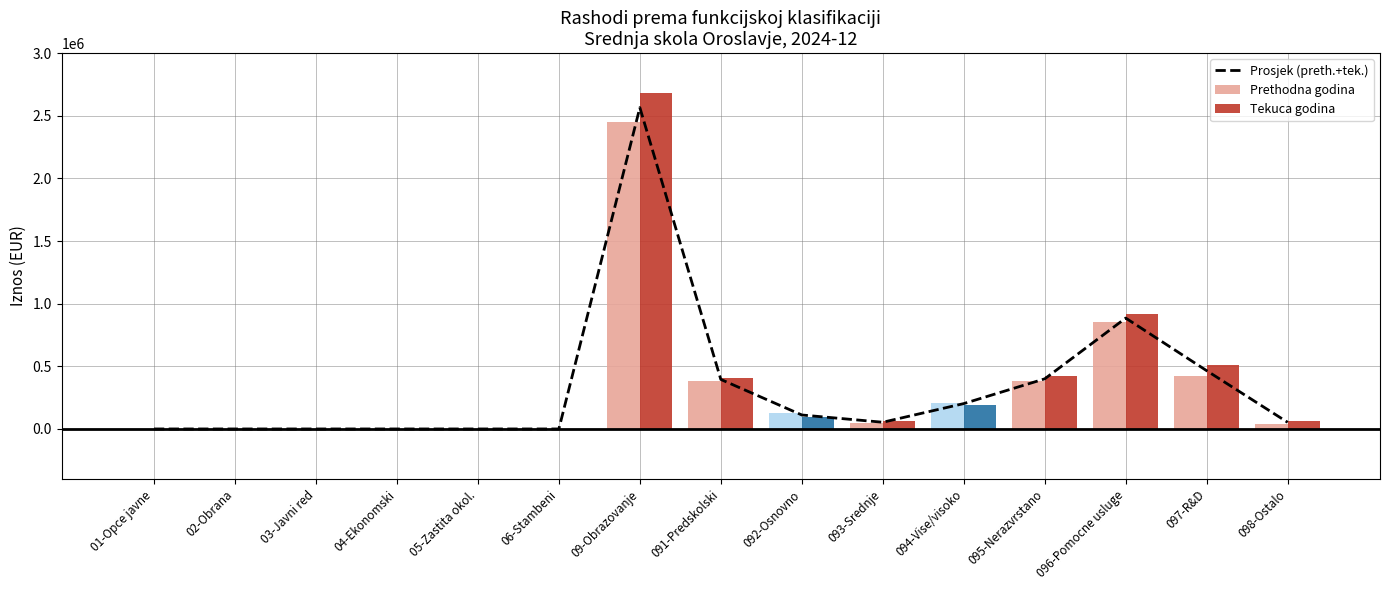

What is the difference between the maximum and second lowest values?

2565061.5